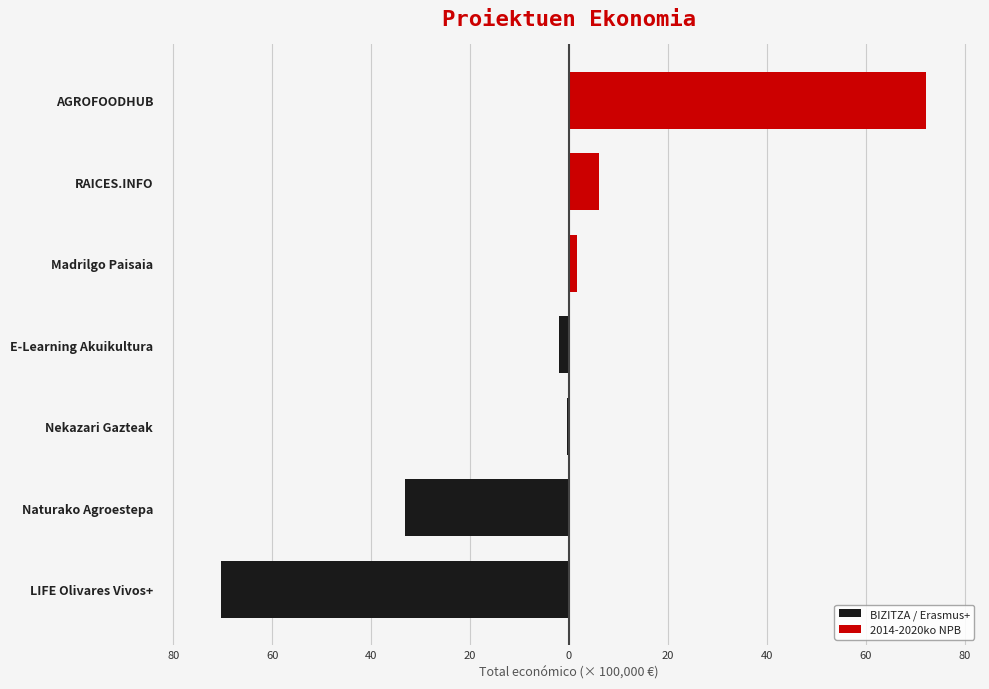

What is the difference between the second highest and second lowest values in the 2014-2020ko NPB series?

6.0